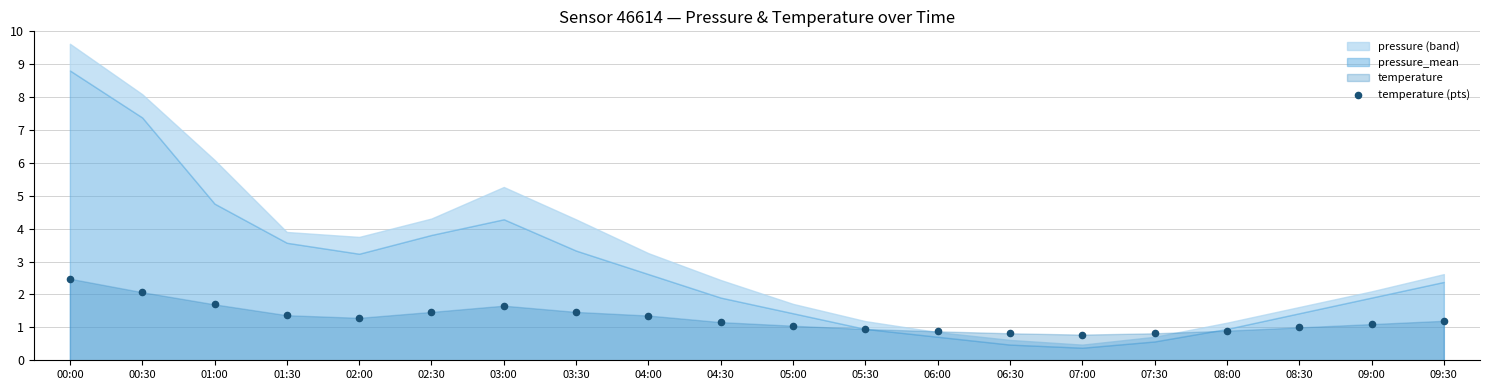

What is the range of Y values (max minus min)?

1.7